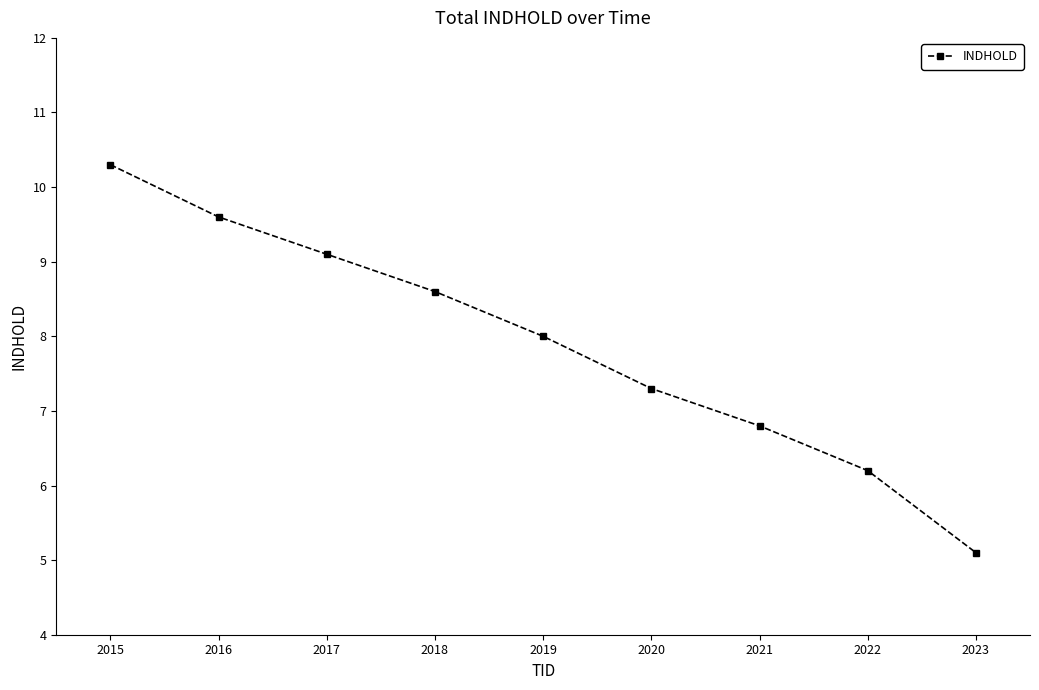

What is the difference between the values at 2016 and 2015?

0.7